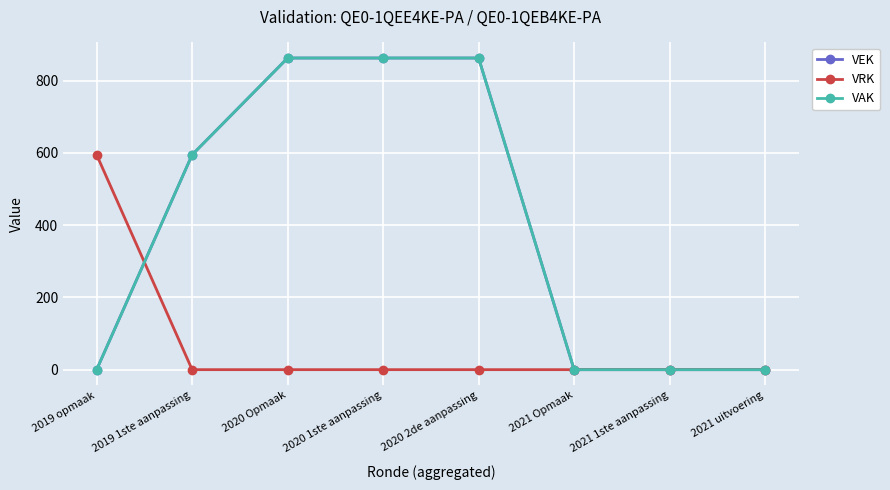

Reading left to right, list all the values displayed in this chart.

VEK: 0	595	863	863	863	0	0	0
VRK: 595	0	0	0	0	0	0	0
VAK: 0	595	863	863	863	0	0	0